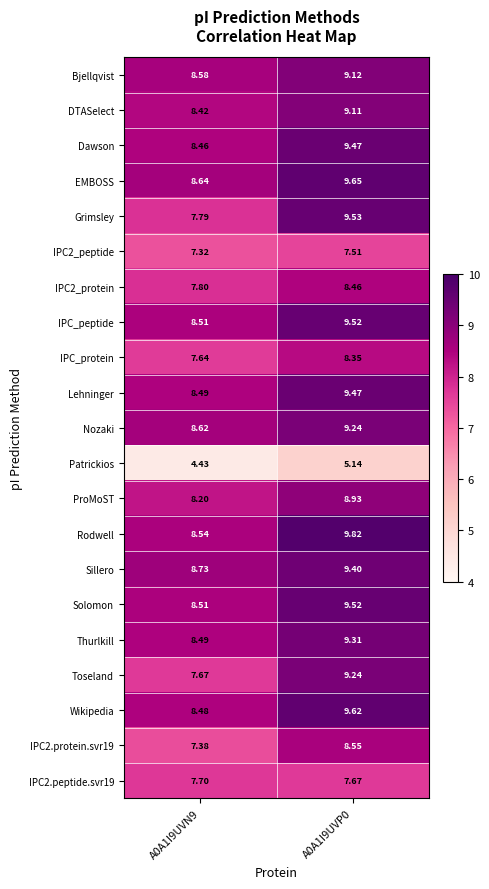

What is the spread (max minus min) of values at A0A1I9UVN9?

4.3